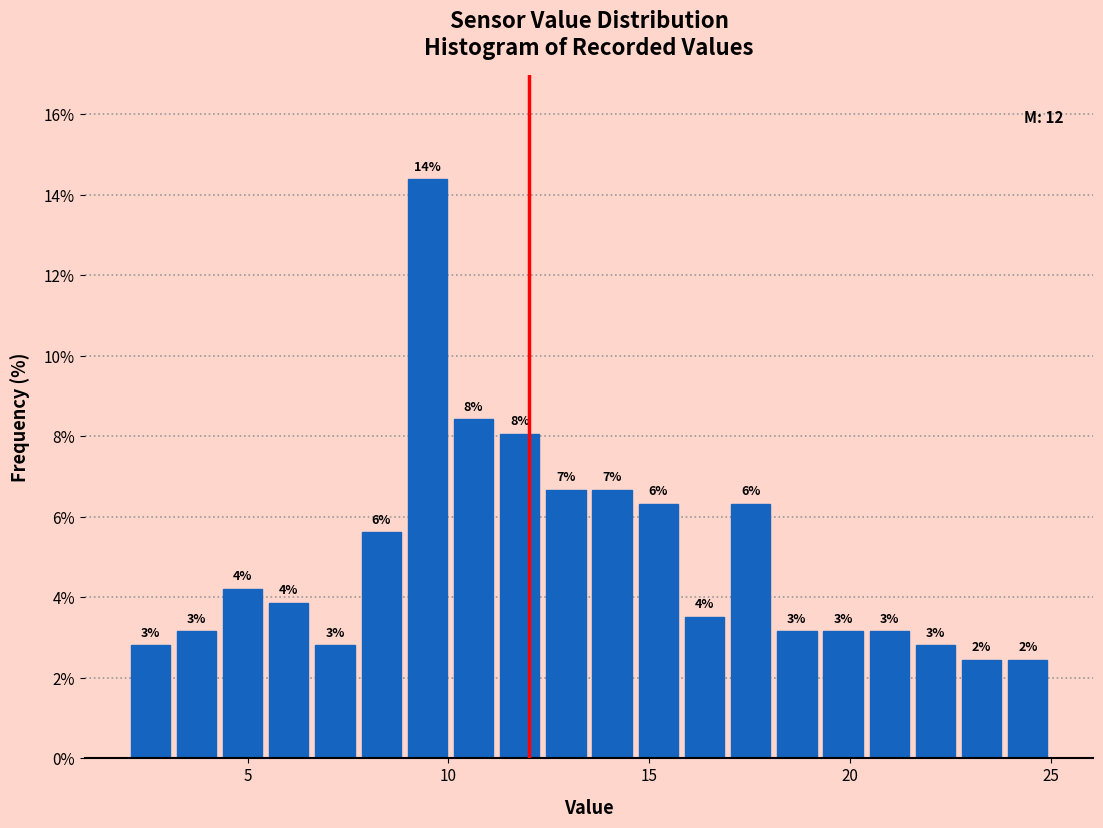

Around what value on the x-axis is the tallest bar? Give the approximate position of its centre, as read against the axis.

9.5